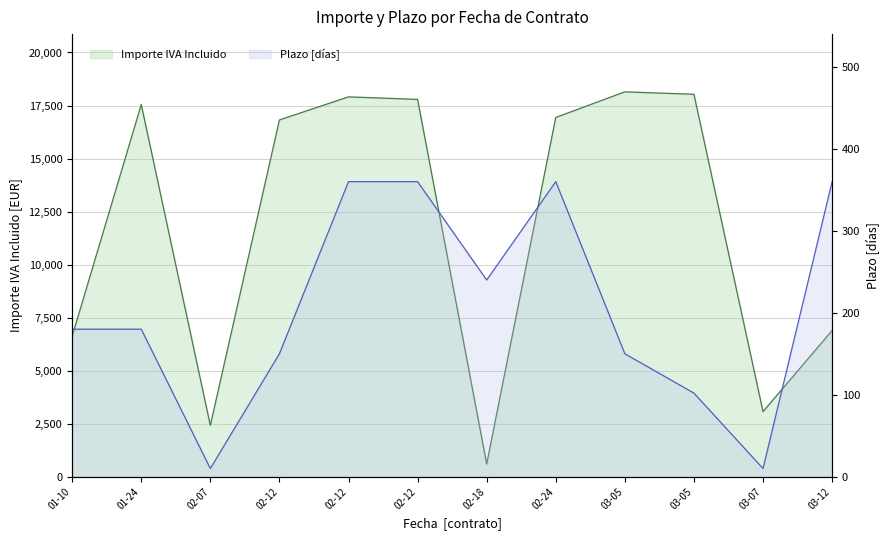

At 01-10, list the series in order from smallest to largest.

Plazo (días normalizados), Importe IVA Incluido